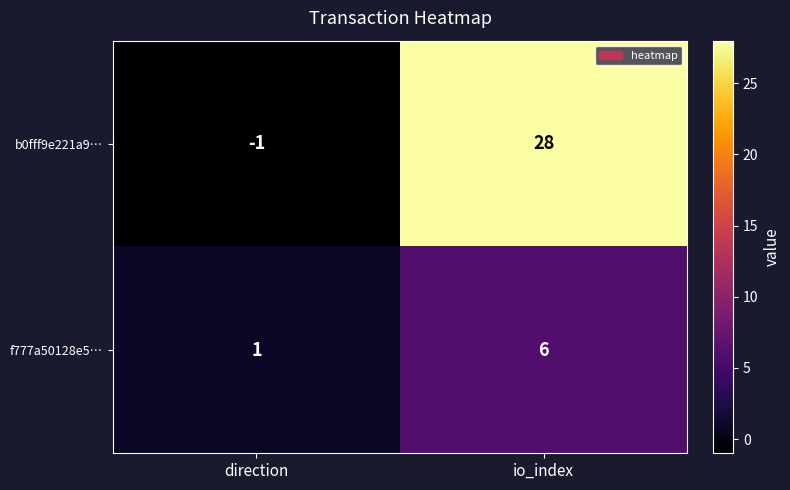

Rank the series by their maximum value, from lowest to highest.

f777a50128e5…, b0fff9e221a9…